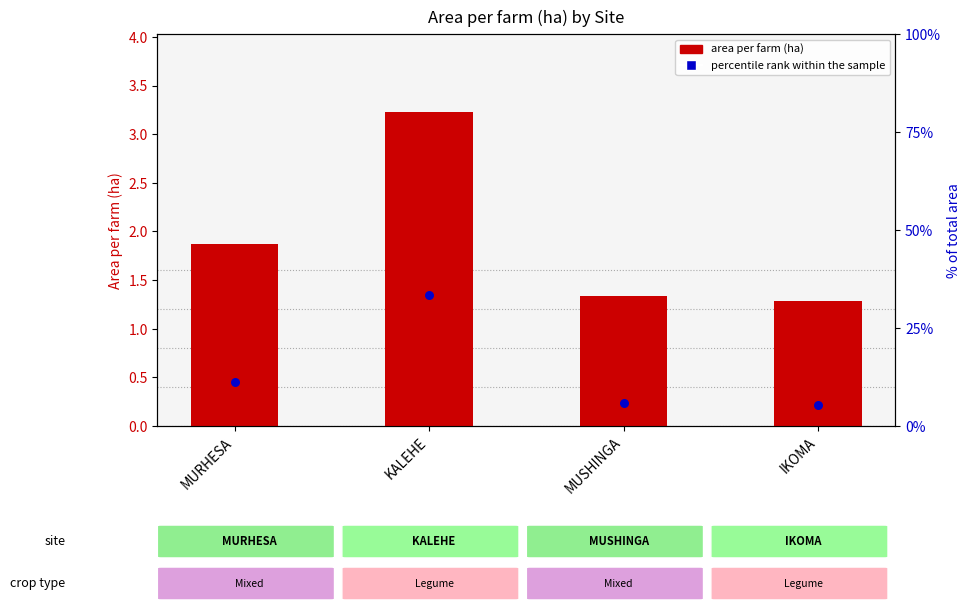

What is the change in value from MUSHINGA to IKOMA?

-0.1